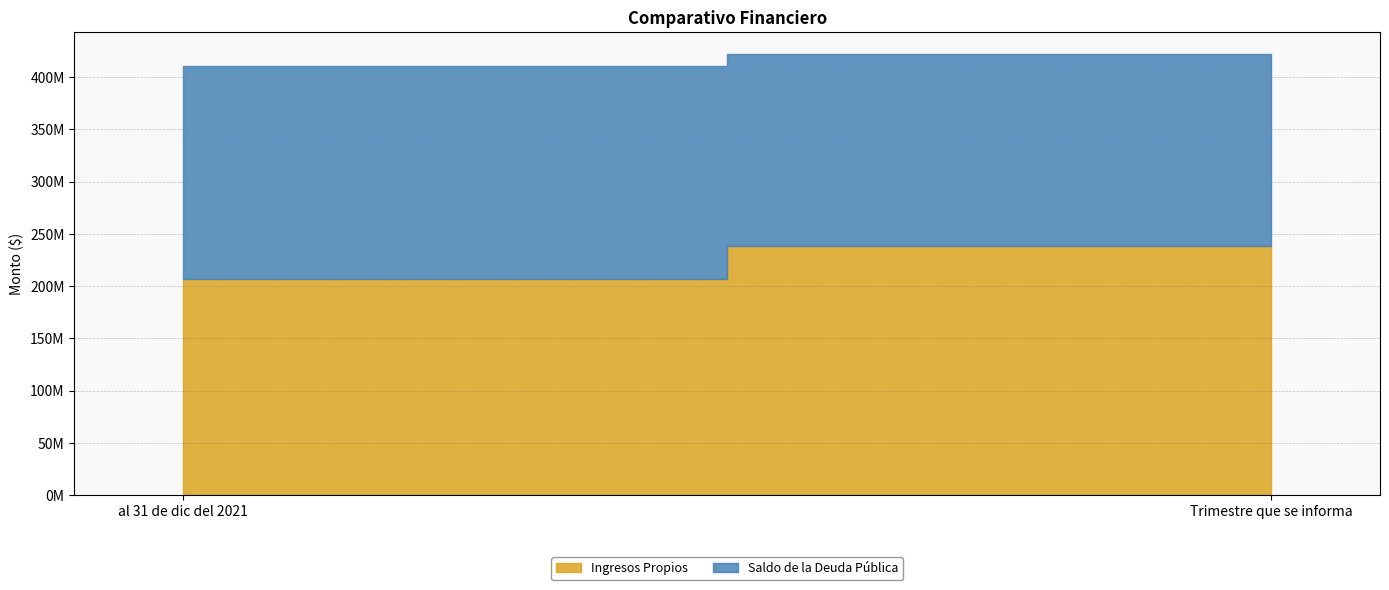

What is the difference between the Saldo de la Deuda Pública values at Trimestre que se informa and al 31 de dic del 2021?

20206948.7